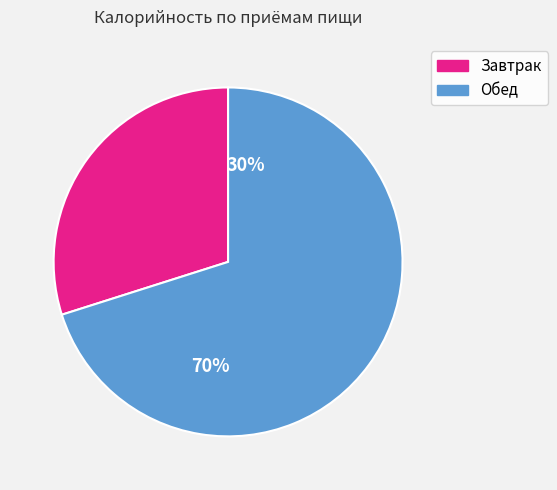

What portion of the pie excludes Обед?

29.9%